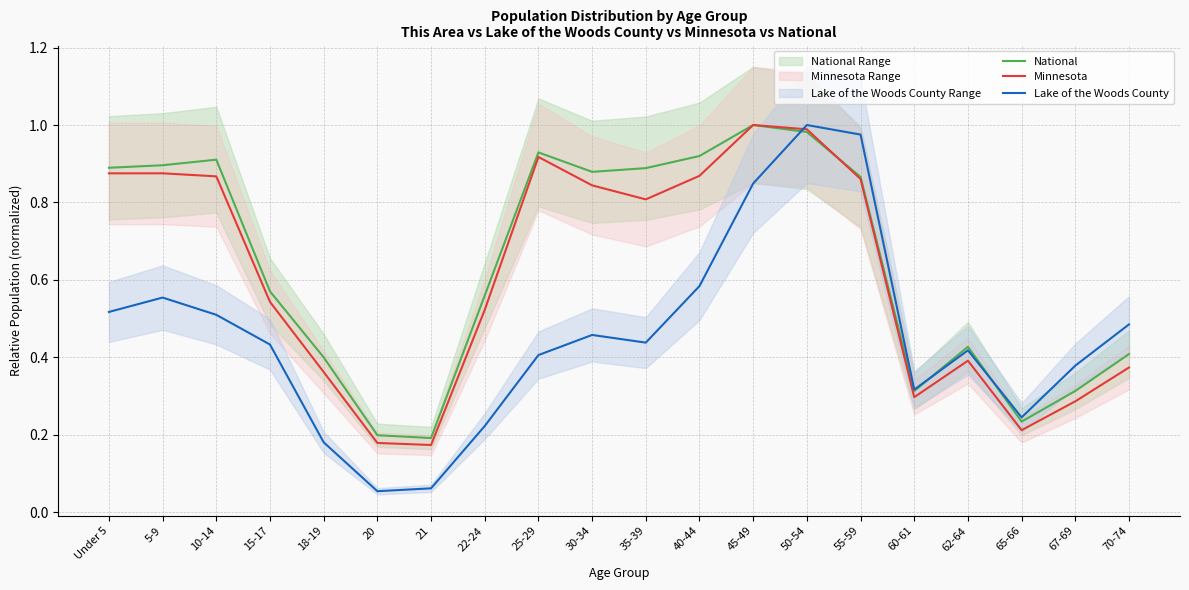

Rank the series at 10-14 from highest to lowest value.

National, Minnesota, Lake of the Woods County